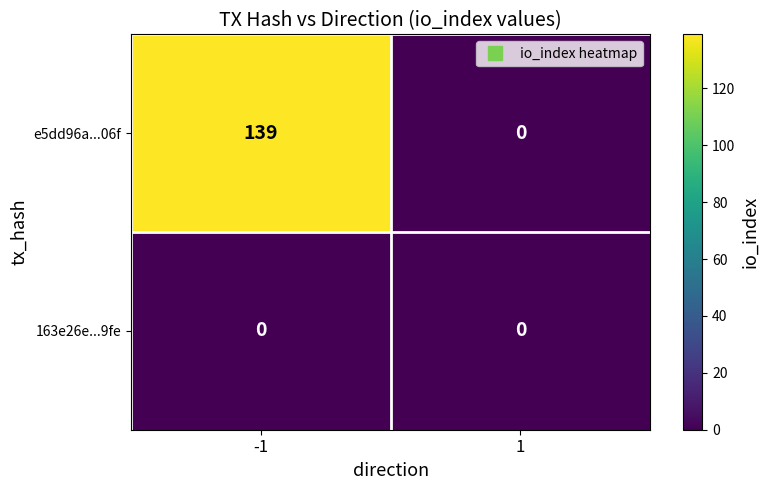

Which series has the largest range (max minus min)?

e5dd96a...06f